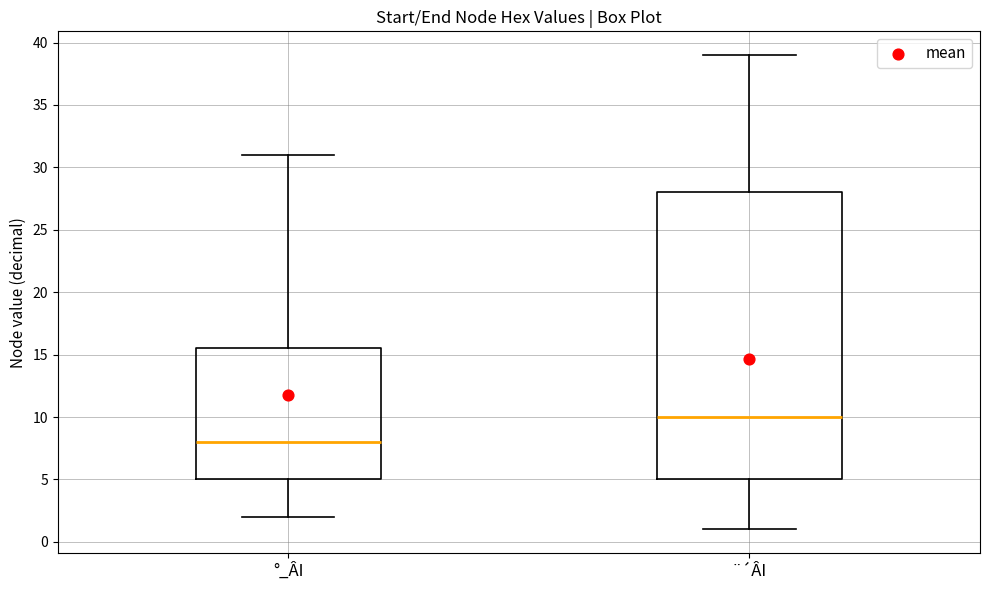

Where does the upper whisker of the box for ¨´ÂI end on the y-axis? The values are not printed on the chart, so give them approximately, as read against the axis.

39.0